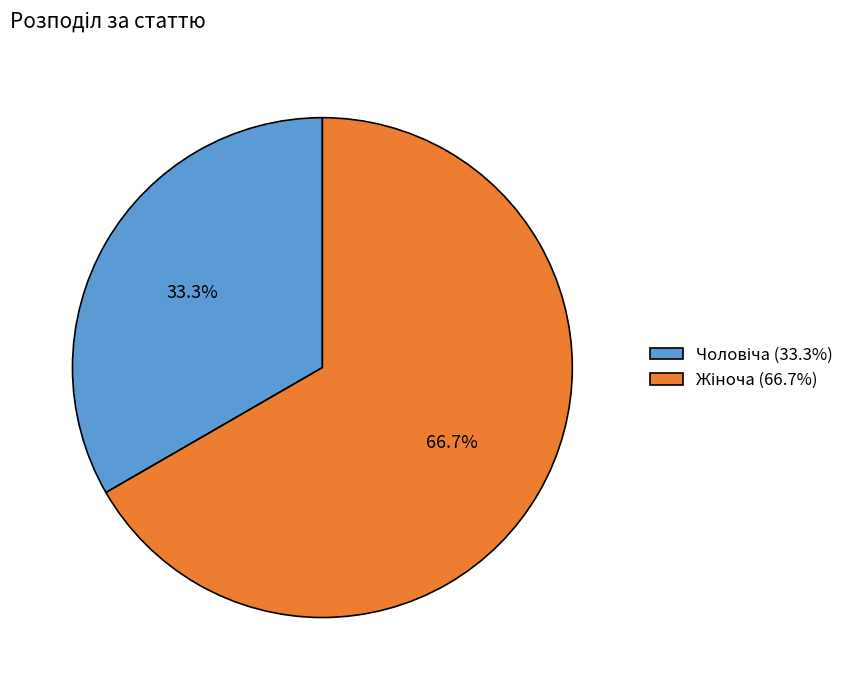

To the nearest percent, what is the difference between the Чоловіча and Жіноча slice percentages?

33%